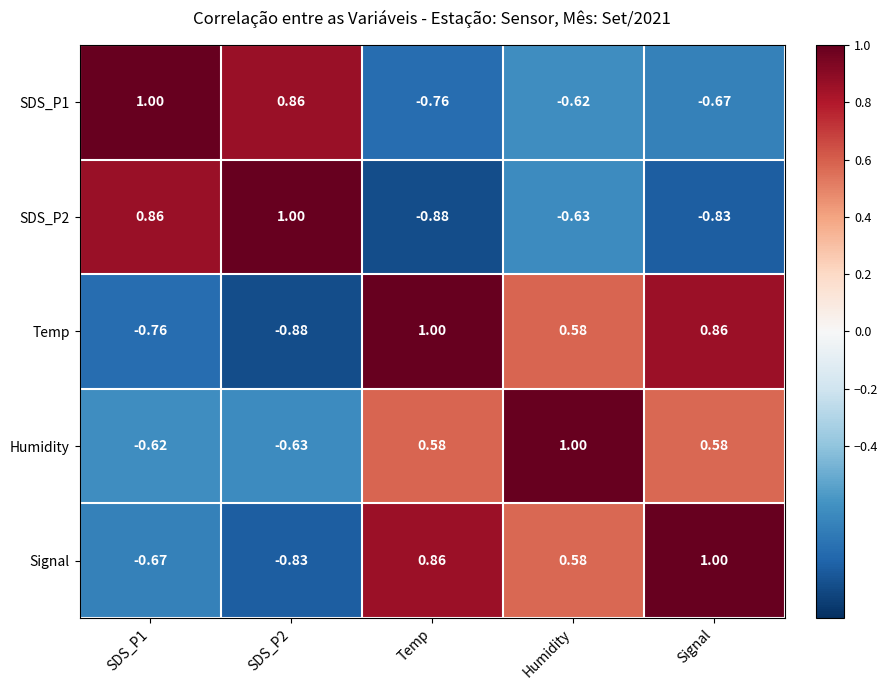

Which category has the highest value in the Temp series?

Temp